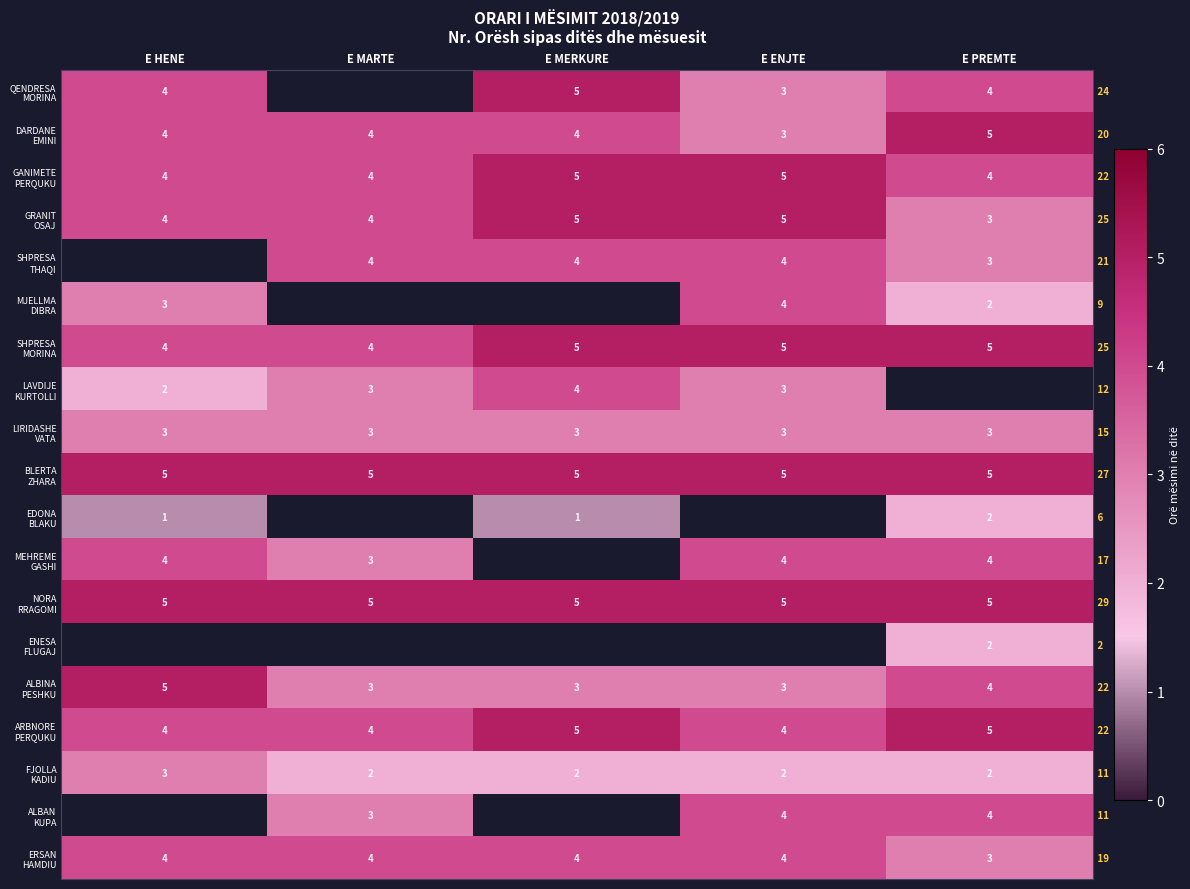

At which category does the chart reach its peak across all series?

E MERKURE